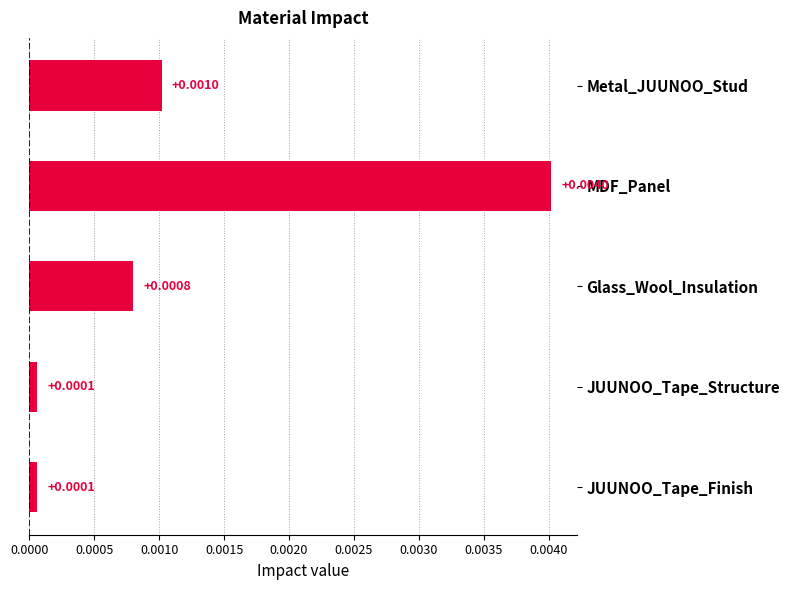

Between MDF_Panel and JUUNOO_Tape_Finish, which is larger?

MDF_Panel